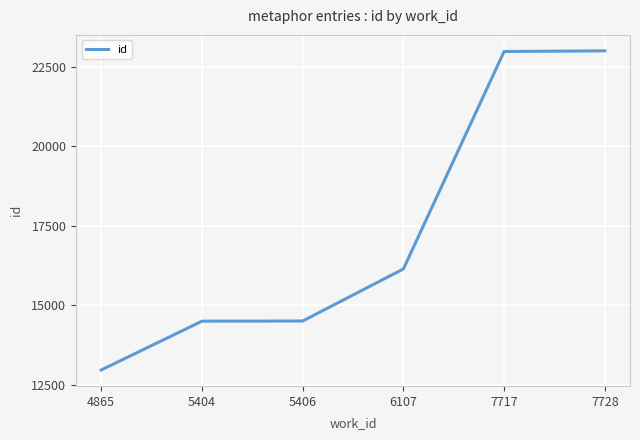

True or false: there are more than 2 points higher than both neighbors.

False